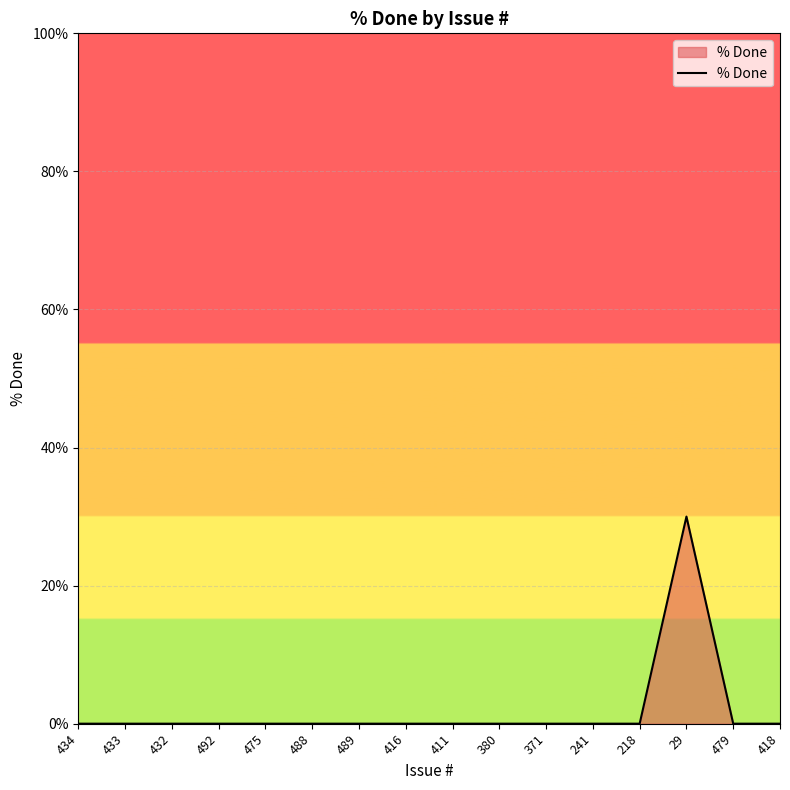

True or false: there are more than 0 points higher than both neighbors.

True